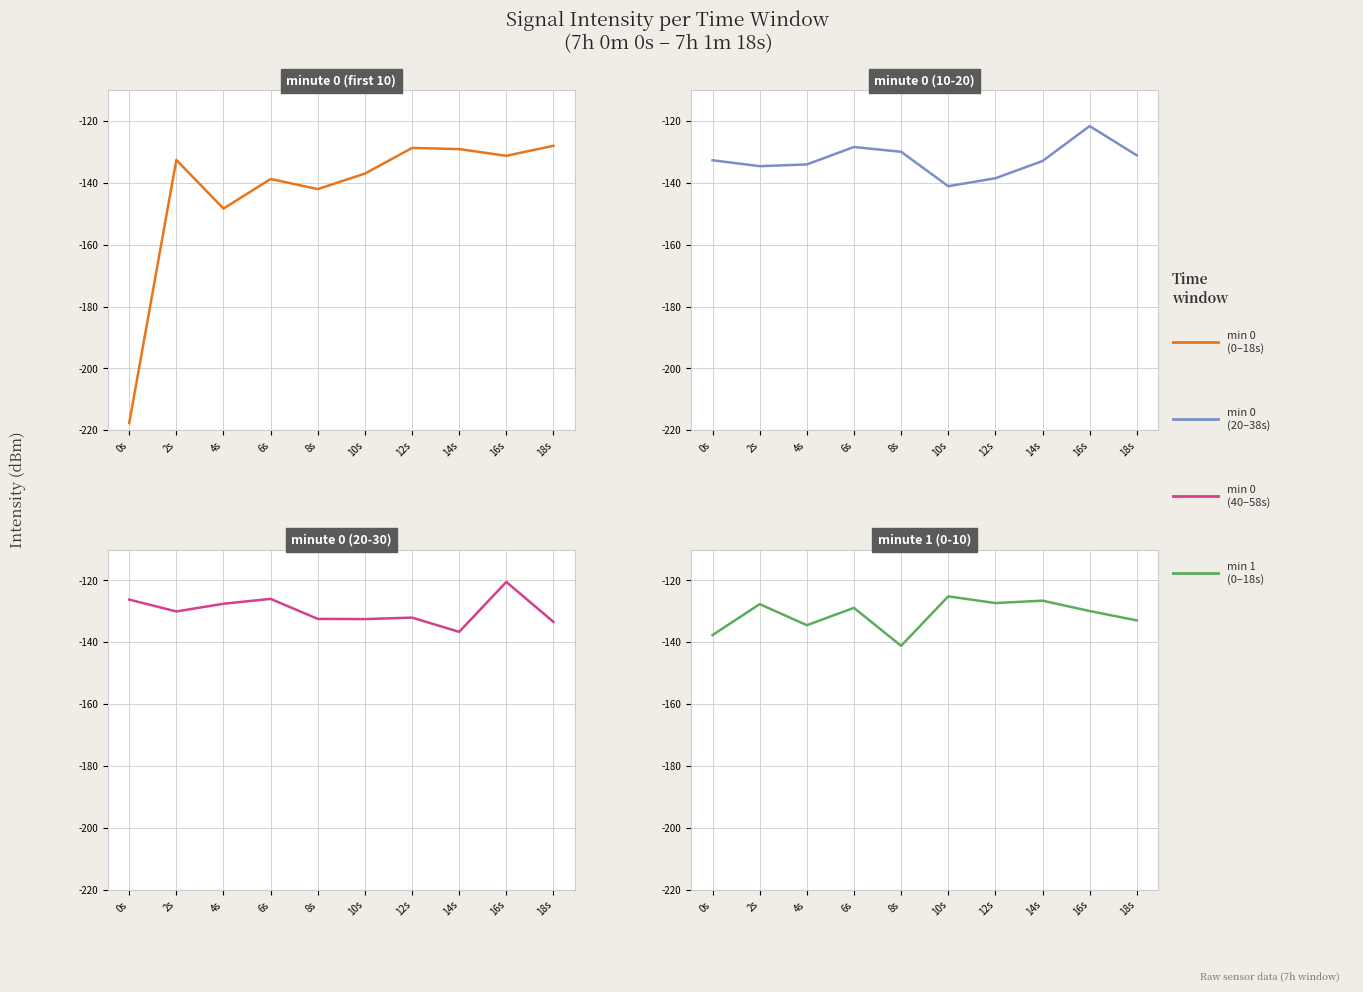

Reading left to right, list all the values displayed in this chart.

minute 0 (first 10): -217.6	-132.6	-148.3	-138.8	-142.0	-137.0	-128.7	-129.1	-131.3	-128.0
minute 0 (10-20): -132.7	-134.6	-134.1	-128.4	-130.0	-141.1	-138.5	-133.0	-121.7	-131.1
minute 0 (20-30): -126.2	-130.0	-127.5	-125.9	-132.4	-132.5	-132.0	-136.6	-120.5	-133.4
minute 1 (0-10): -137.6	-127.6	-134.4	-128.8	-141.1	-125.1	-127.3	-126.5	-129.9	-132.9